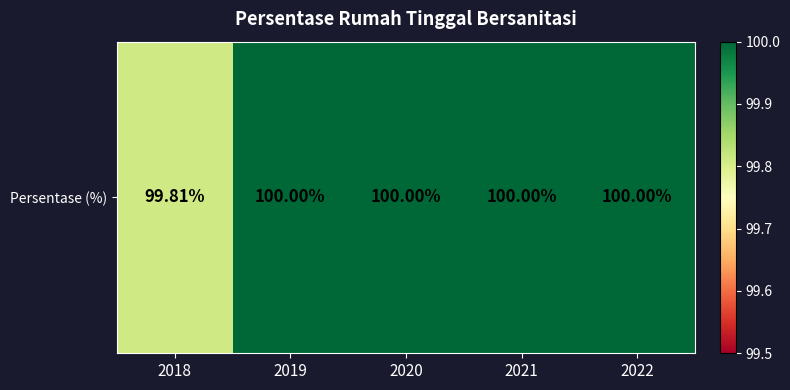

How many values are below 100?

1